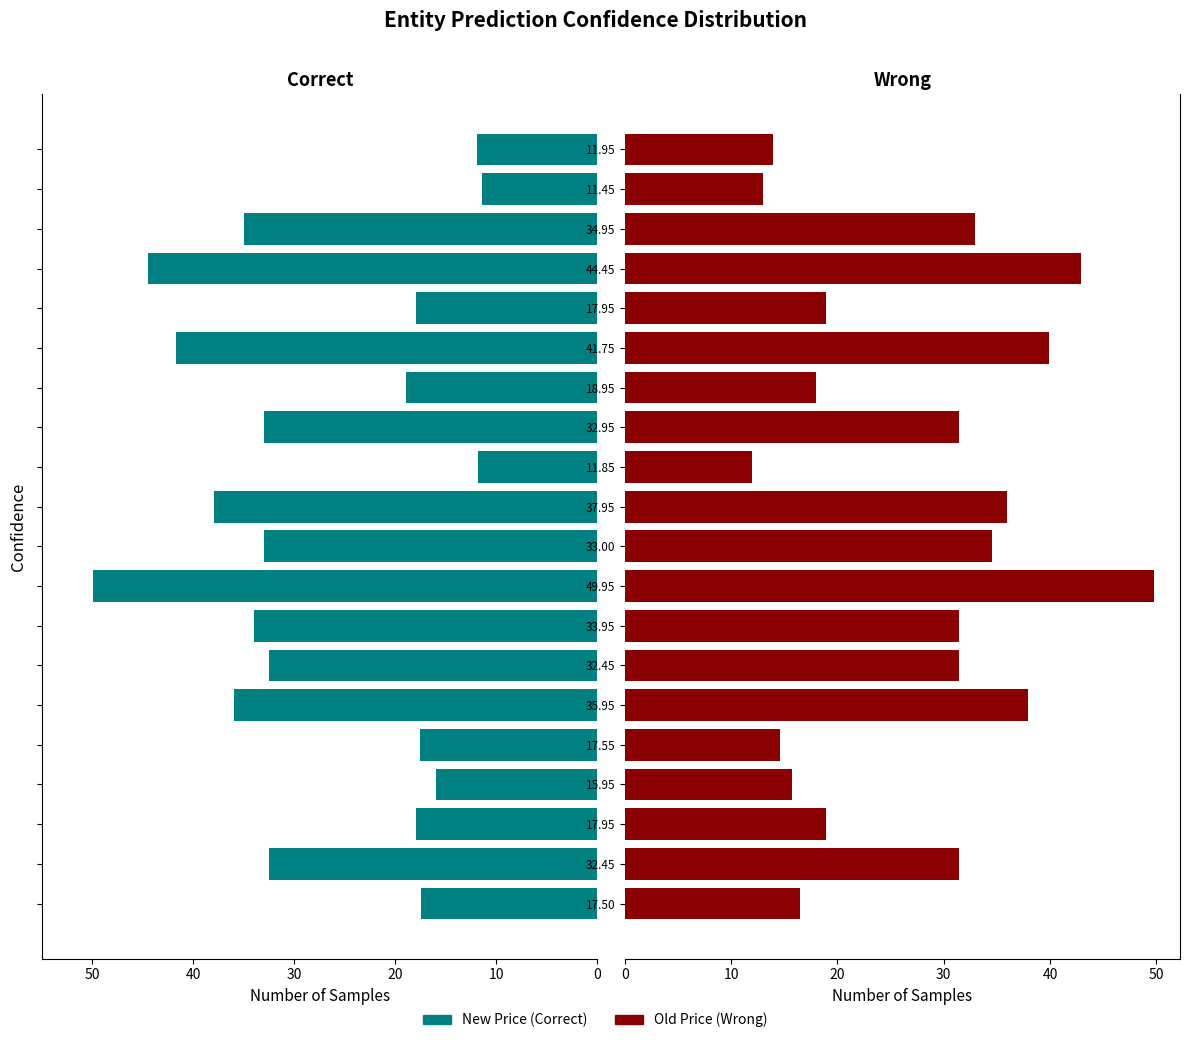

What are all the series names shown in the legend?

New Price, Old Price